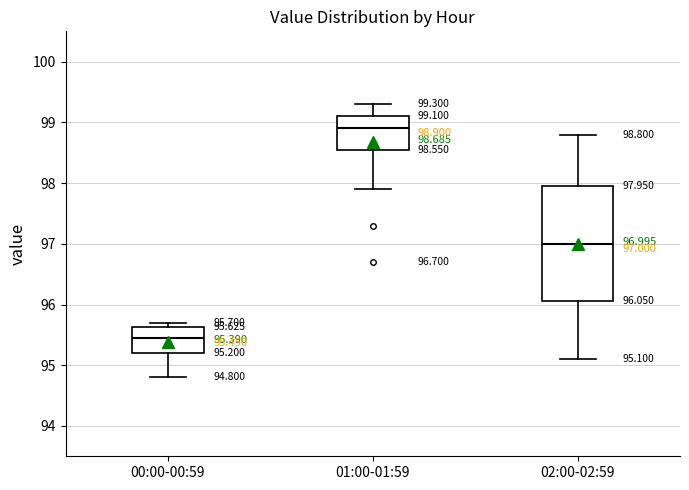

Comparing the boxes themselves (not the whiskers), which one is the tallest?

02:00-02:59